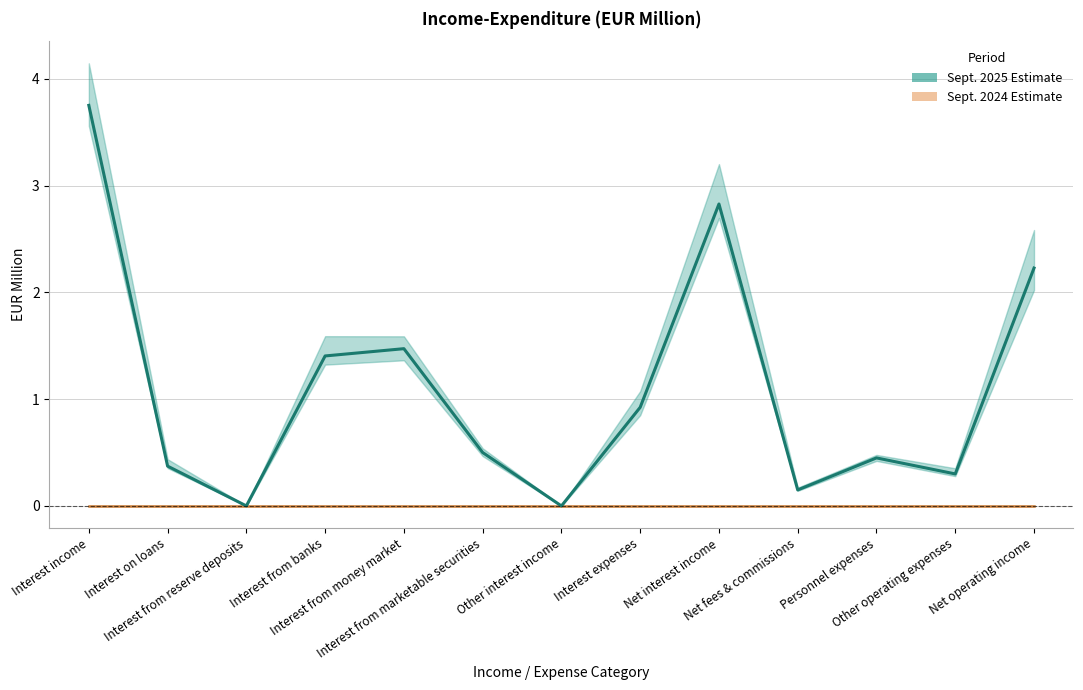

What is the difference between the values at Interest from money market and Other interest income?

1.5